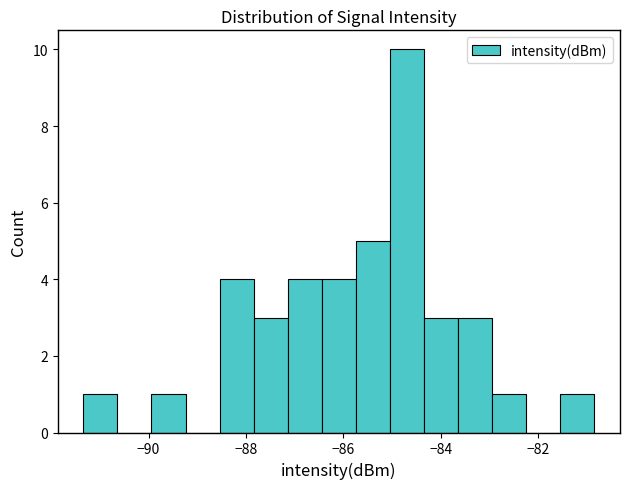

Around what value on the x-axis is the tallest bar? Give the approximate position of its centre, as read against the axis.

-84.6